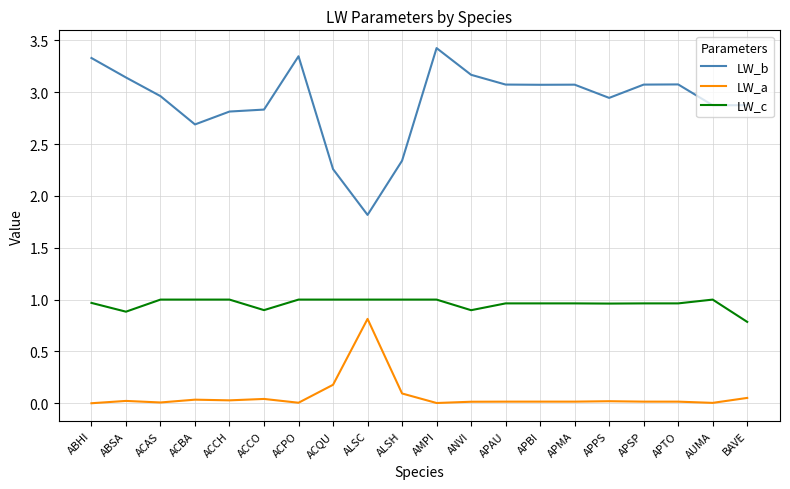

The value of LW_b at APPS is 4.5. True or false?

False